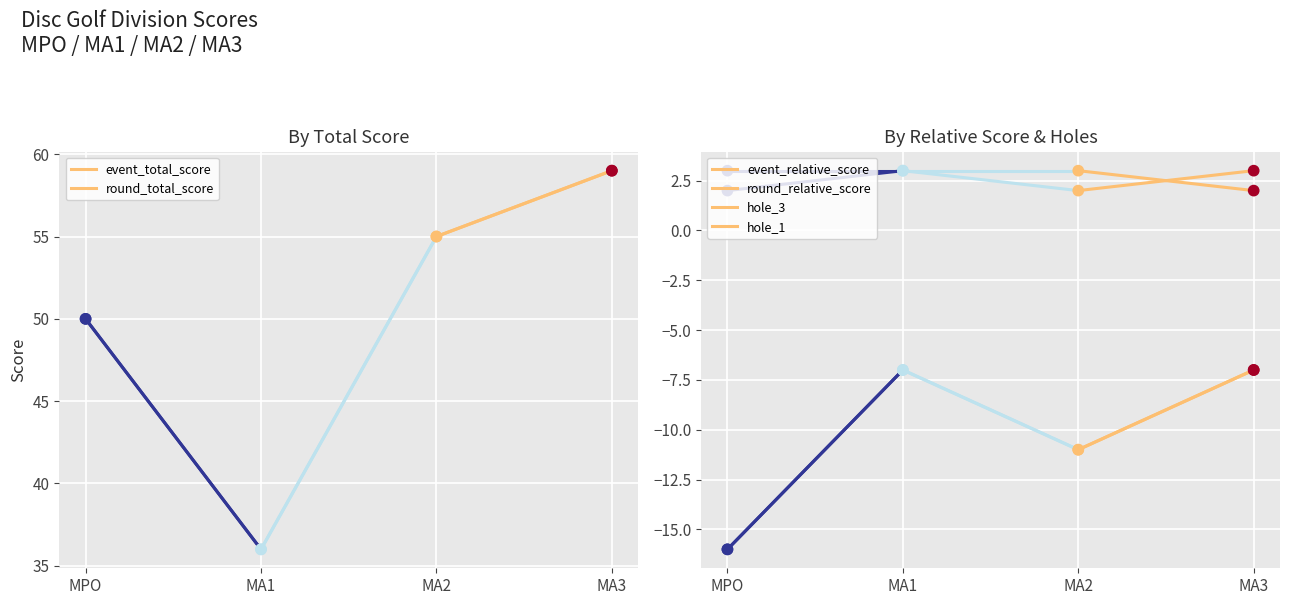

Which series contains the lowest Y value?

event_relative_score